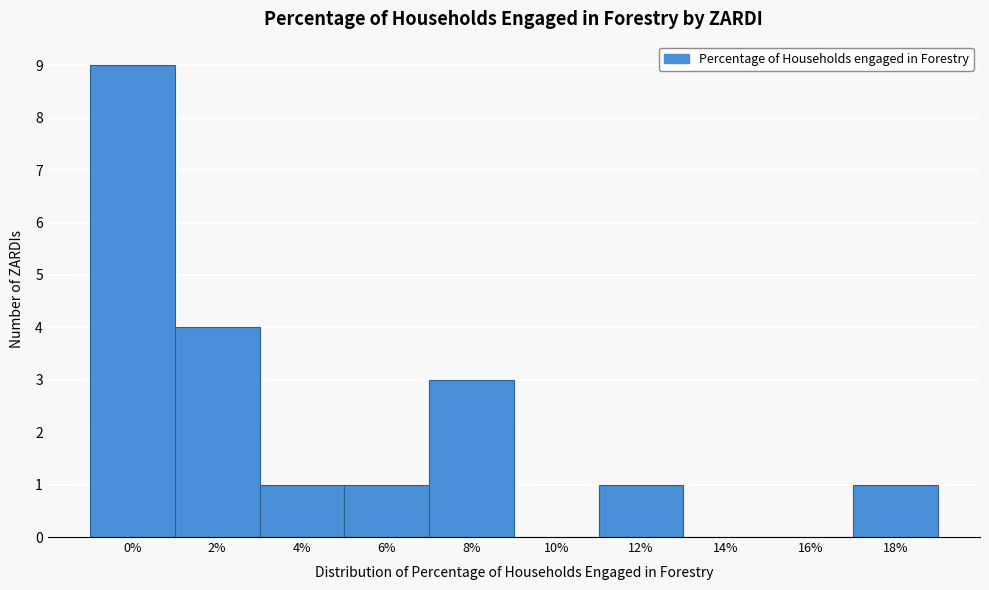

Reading left to right, extract all data points from this chart.

0%=9	2%=4	4%=1	6%=1	8%=3	10%=0	12%=1	14%=0	16%=0	18%=1